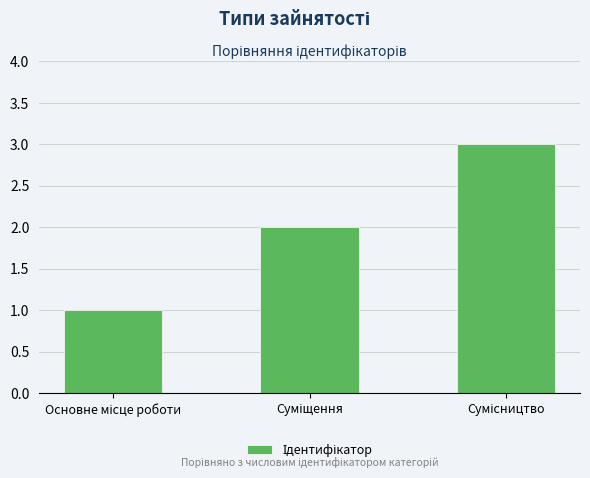

What is the greatest value displayed?

3